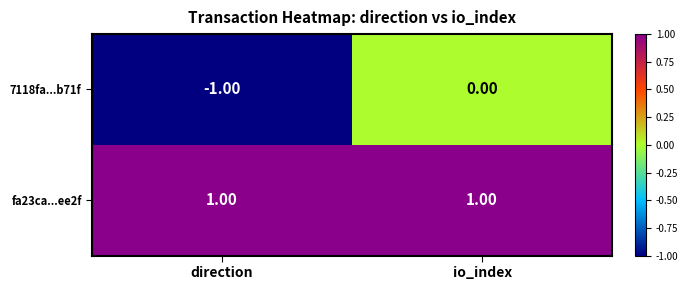

List the series in order of their overall mean, lowest first.

7118fa...b71f, fa23ca...ee2f